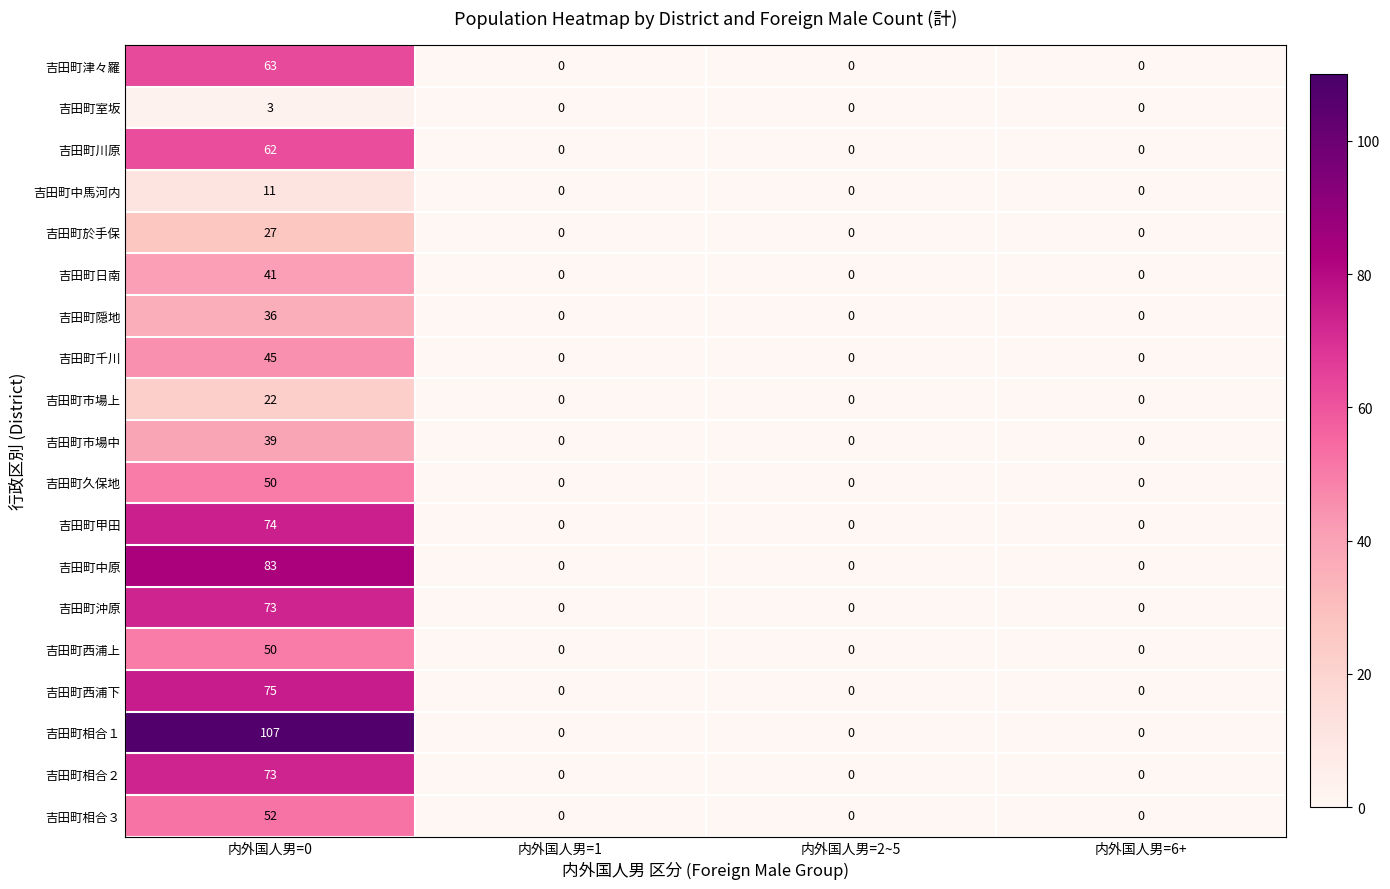

What is the approximate value of 吉田町相合３ at 内外国人男=0?

52